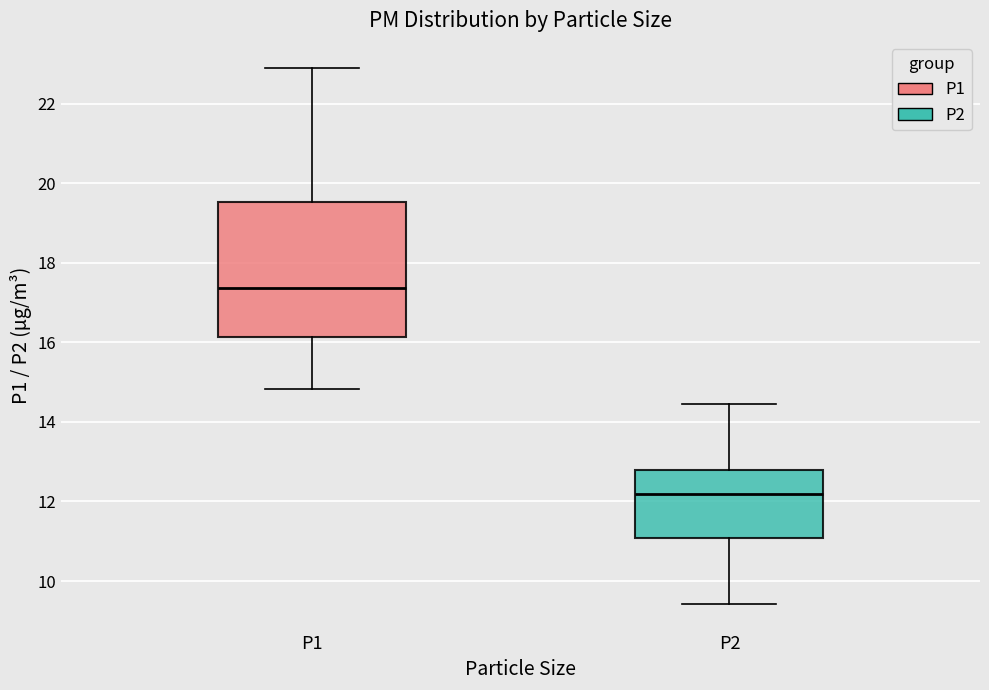

Reading left to right, transcribe this box plot: for each box, give where its median line is, the range the box spans, and where its two whiskers end, as read against the y-axis. The values are not printed on the chart, so give them approximately, as read against the axis.

P1: median 17.4, box 16.2 to 19.6, whiskers 14.8 to 23.0
P2: median 12.2, box 11.0 to 12.8, whiskers 9.4 to 14.4